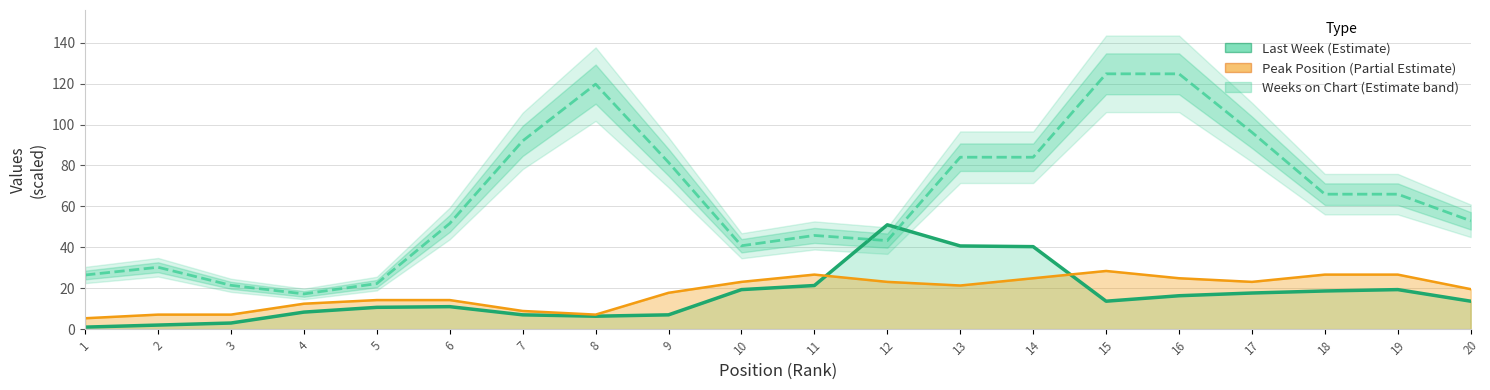

True or false: Peak Position has a value of 2.8 at 1.

False